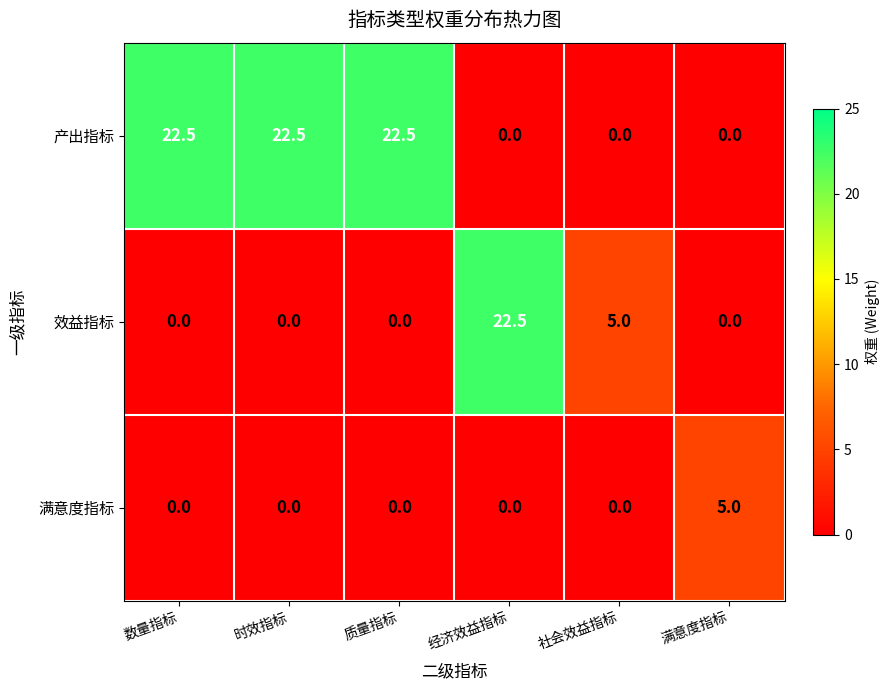

Rank the series by their average value, from highest to lowest.

产出指标, 效益指标, 满意度指标